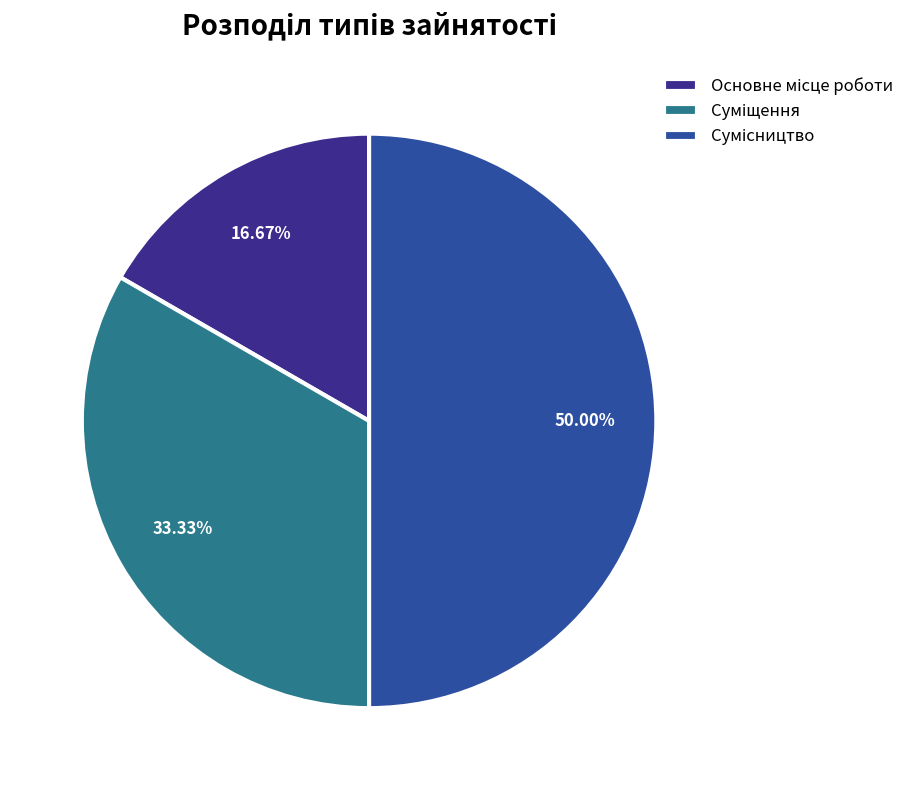

What percentage is the Основне місце роботи slice, to the nearest percent?

17%